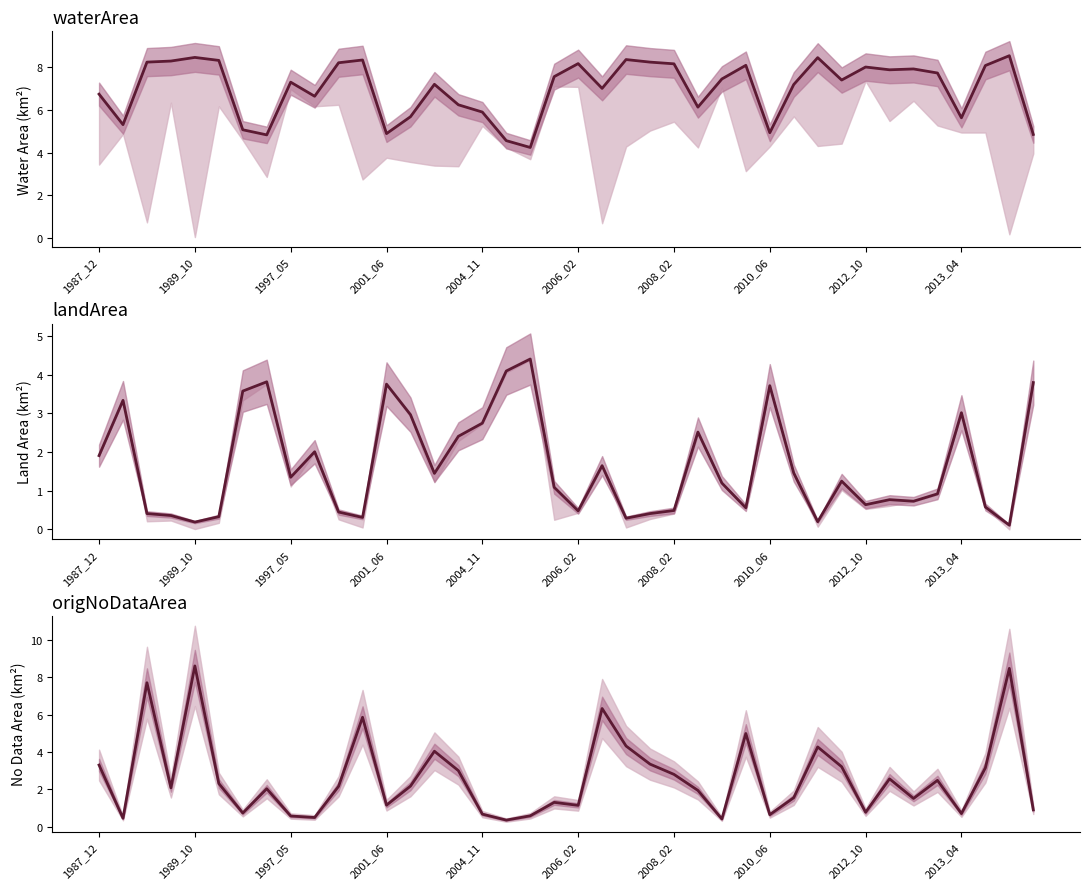

List the series in order of their overall mean, highest first.

waterArea, origNoDataArea, landArea